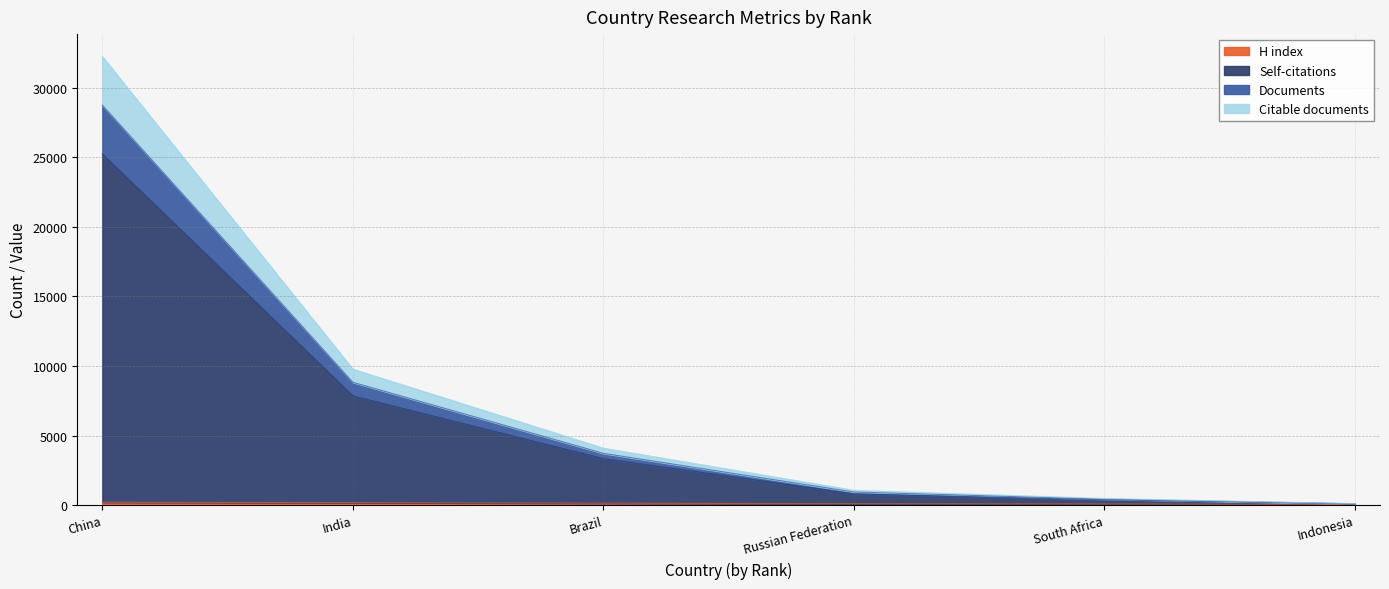

What is the sum of the Citations values at China and South Africa?

25625